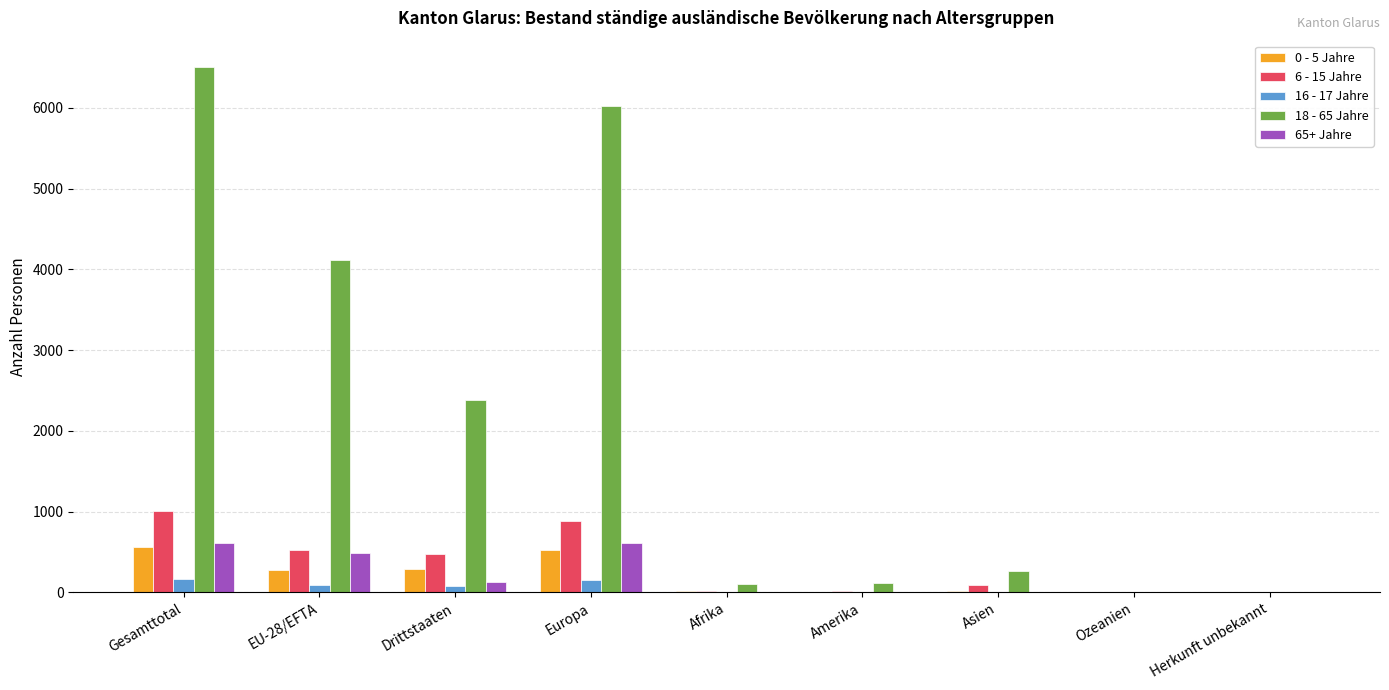

What is the difference between the 65+ Jahre values at Afrika and EU-28/EFTA?

485